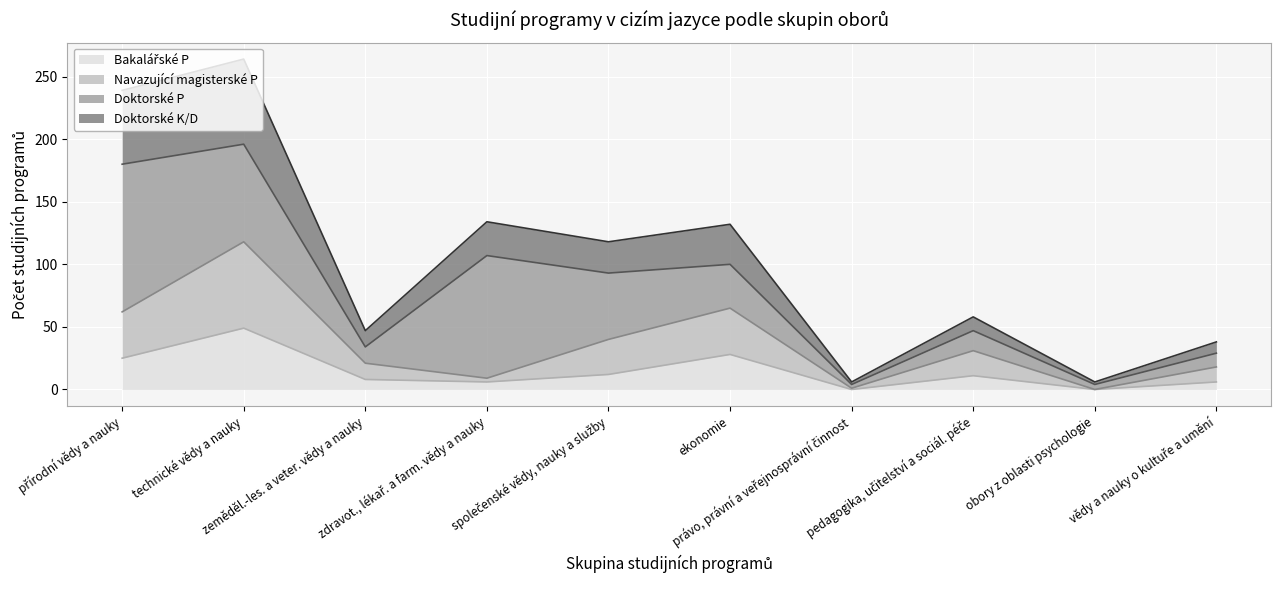

In Navazující magisterské P, how many points are lower than both neighbors (excluding endpoints)?

3